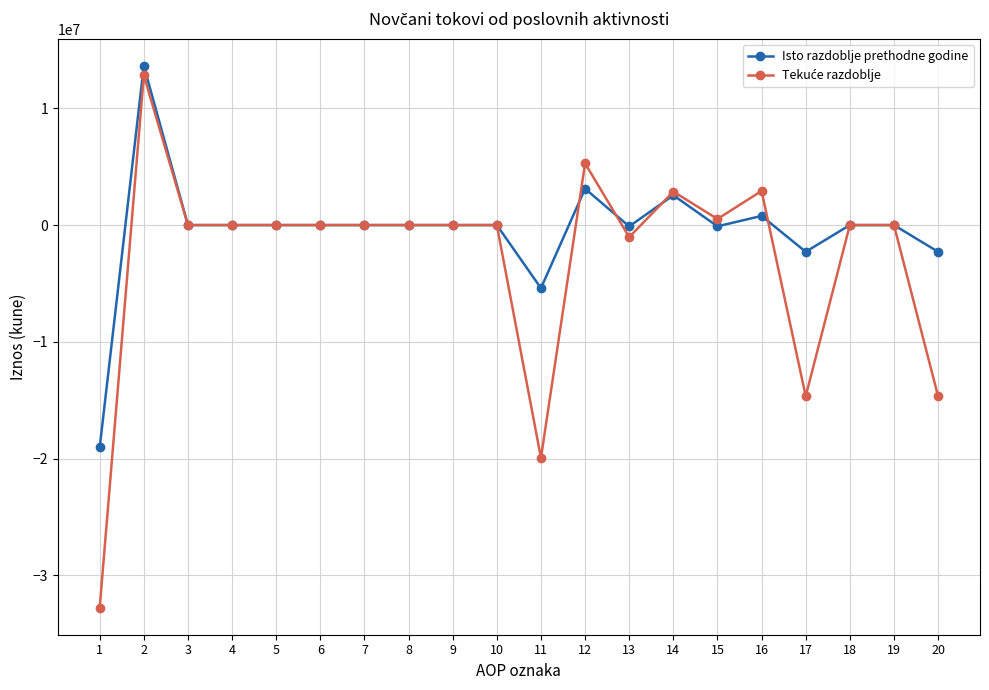

What is the minimum value for Isto razdoblje prethodne godine?

-19035908